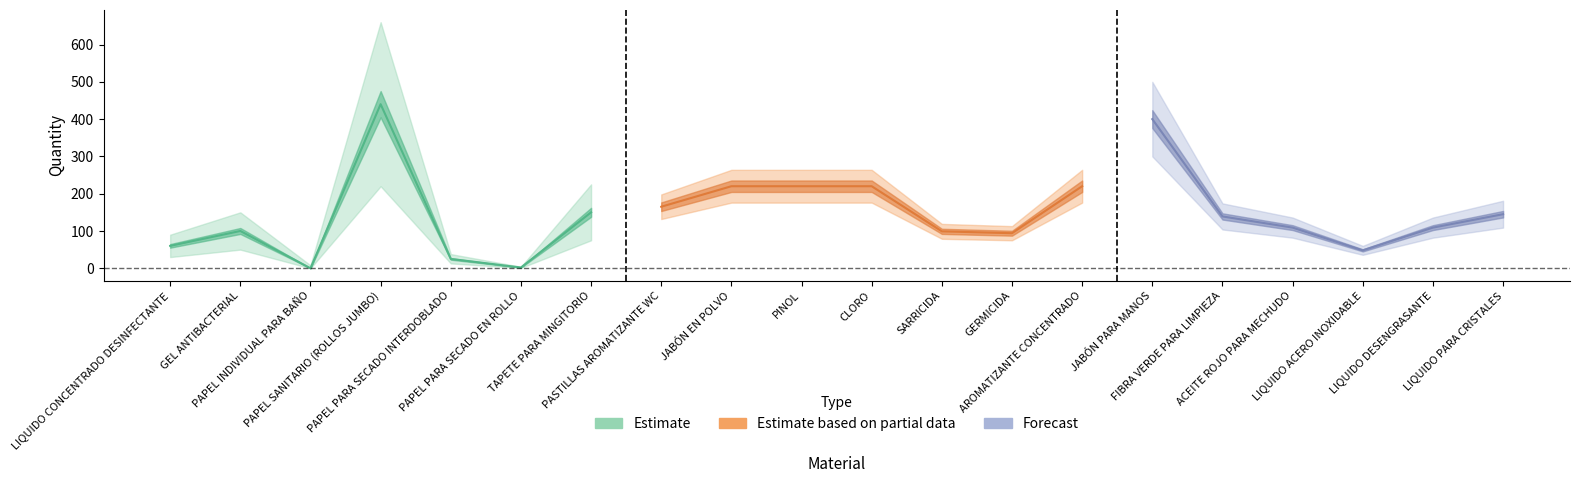

What position from the left is AROMATIZANTE CONCENTRADO?

14